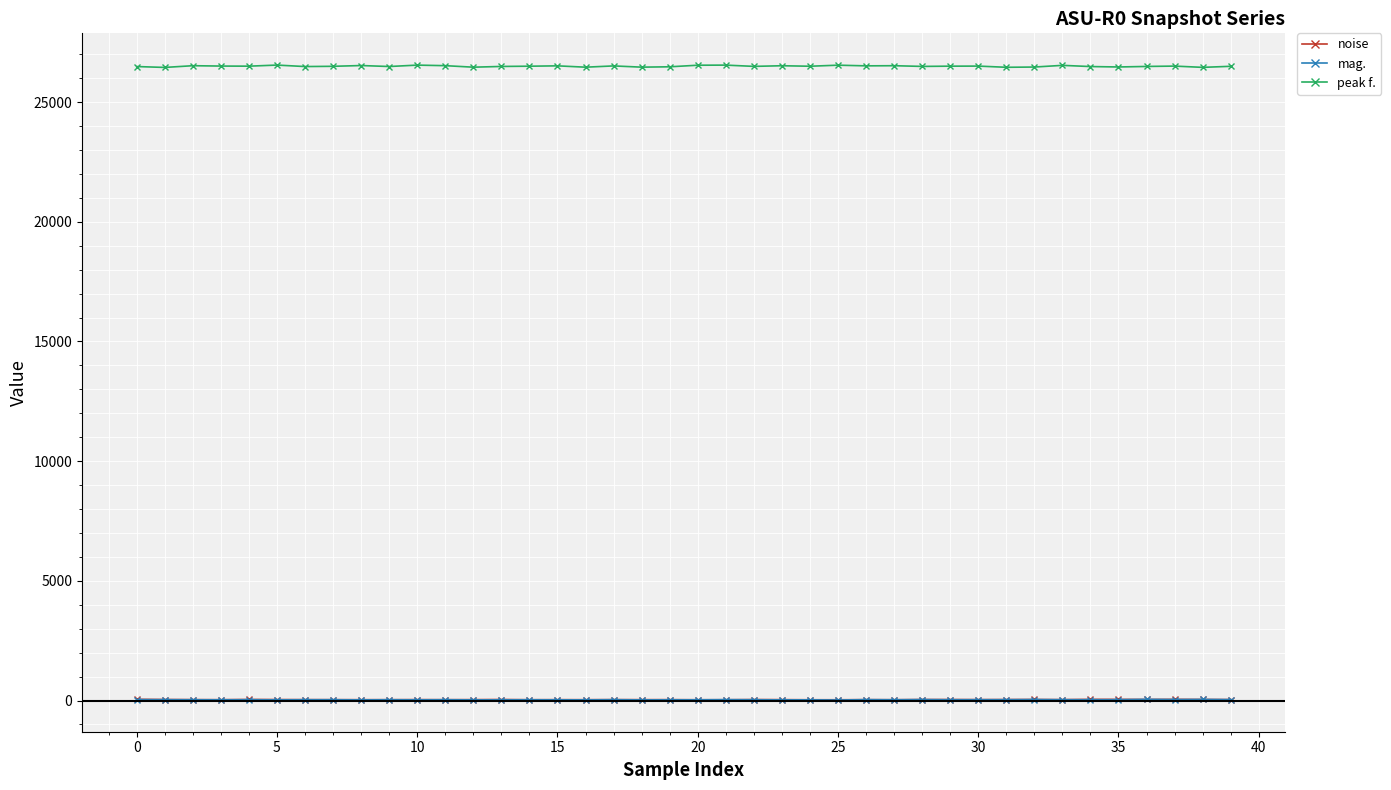

Which series has the widest spread of values?

peak f.